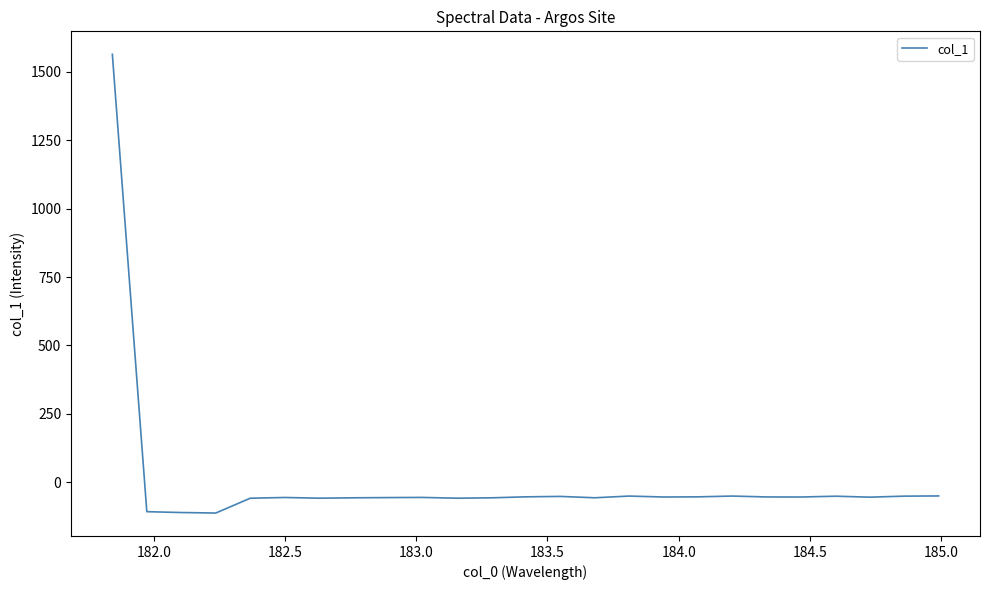

True or false: there are more than 1 points higher than both neighbors.

True